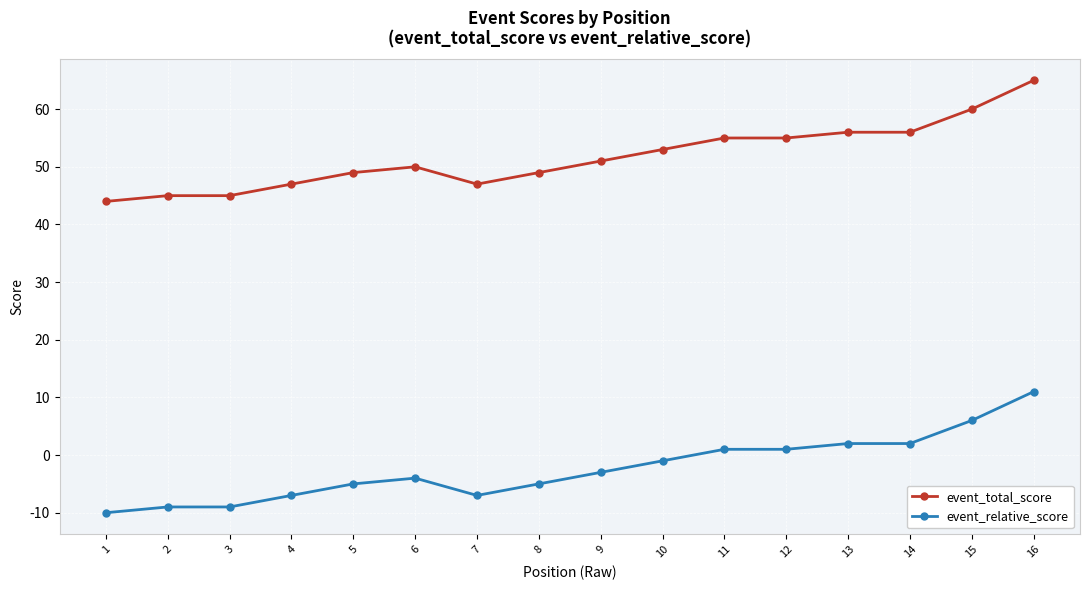

How many series are shown in this chart?

2